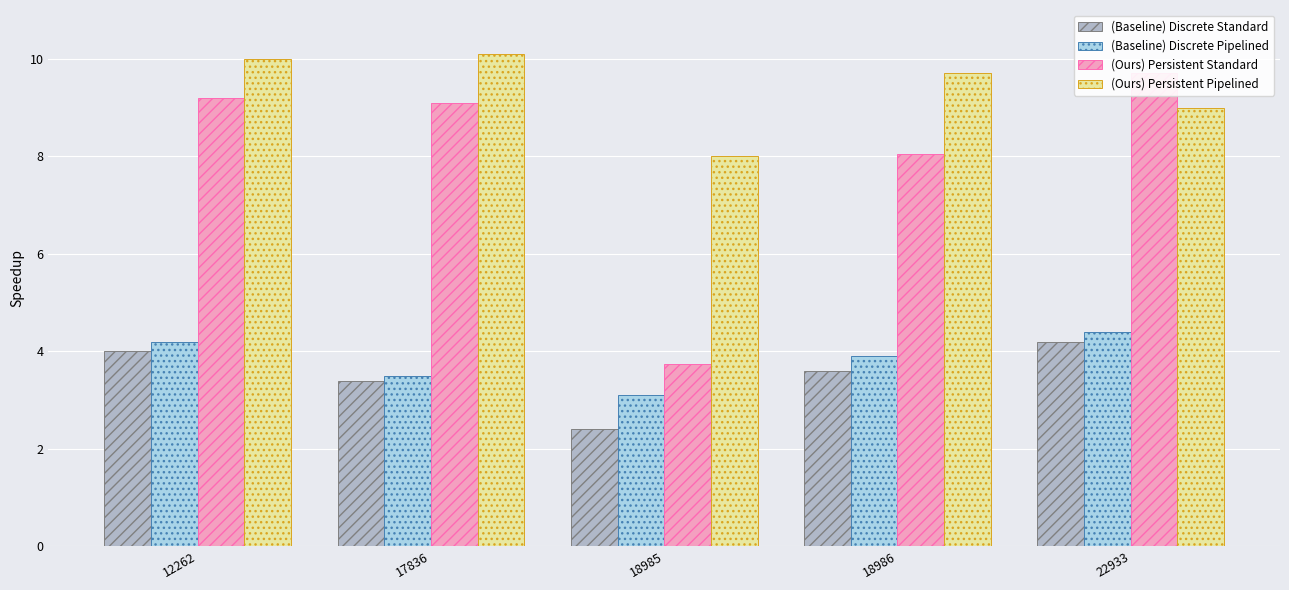

The (Ours) Persistent Standard series shows 8.1 at 18986. True or false?

True